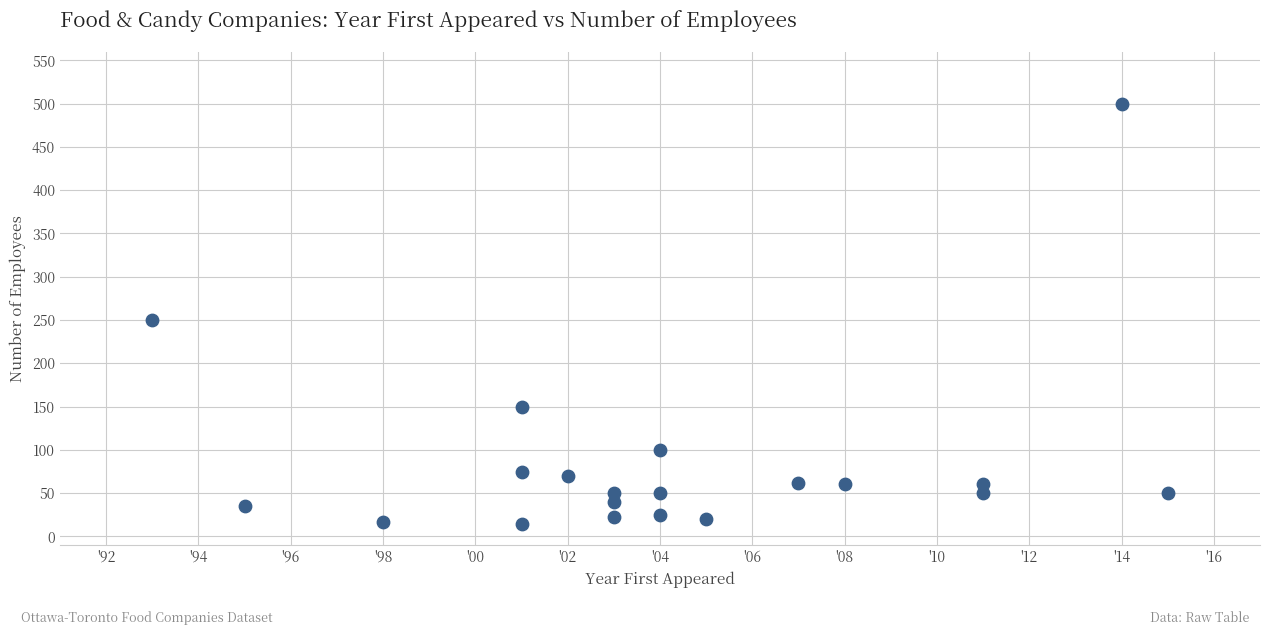

What is the range of Y values (max minus min)?

486